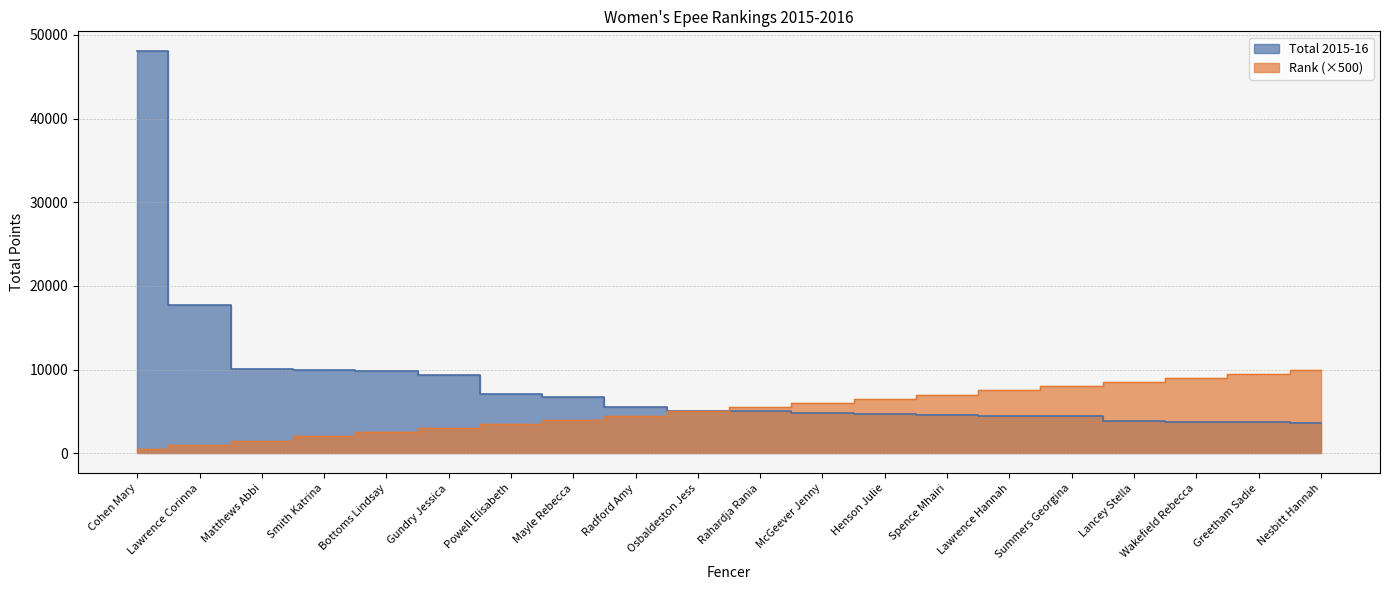

Which series has the largest total across all categories?

Total 2015-16